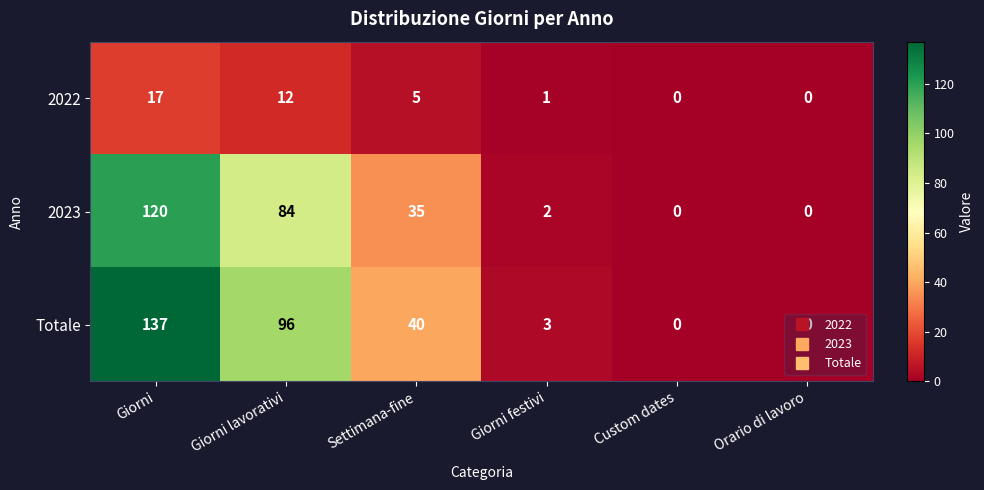

Rank the series by their maximum value, from highest to lowest.

Totale, 2023, 2022